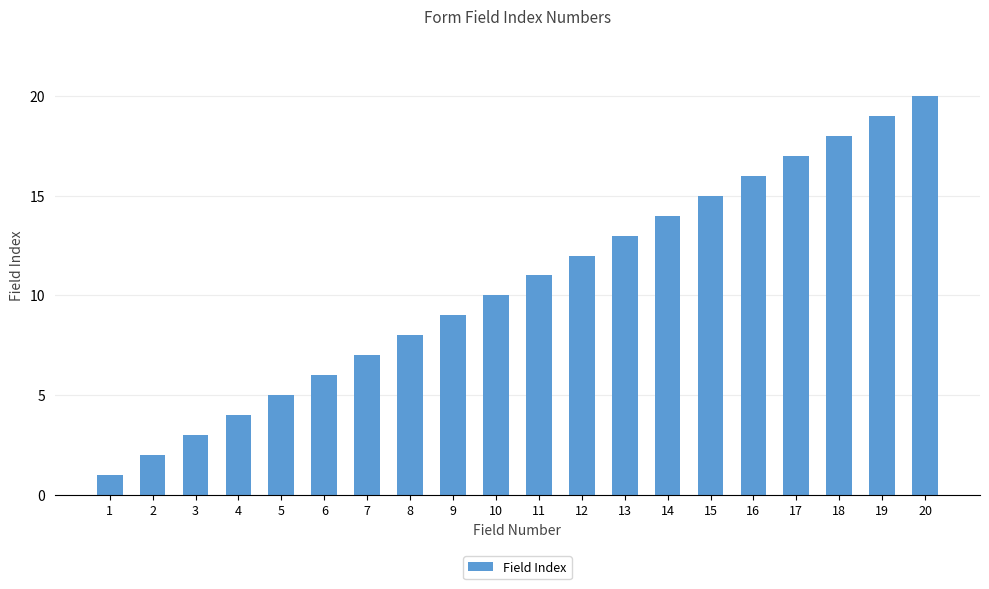

What is the difference between the maximum and second lowest values?

18